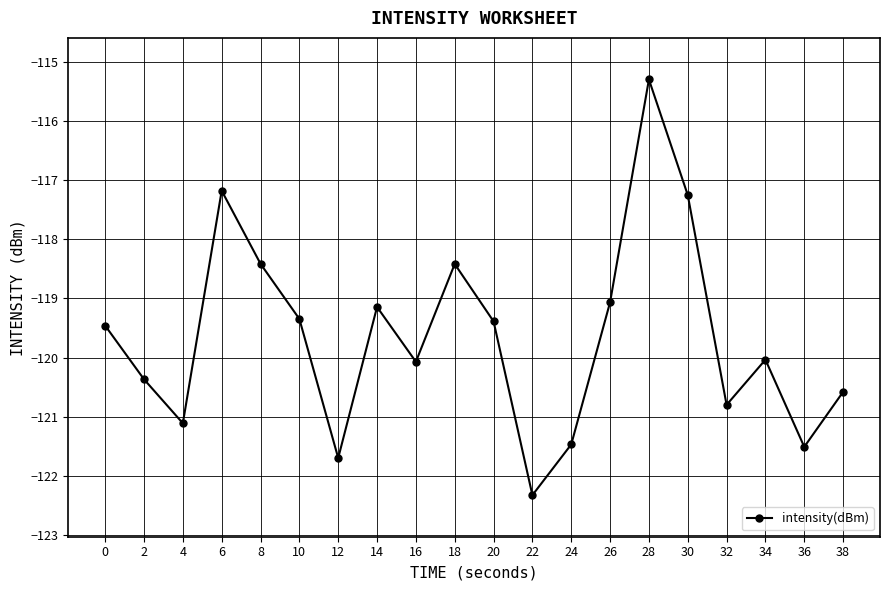

What is the difference between the values at 4 and 14?

2.0